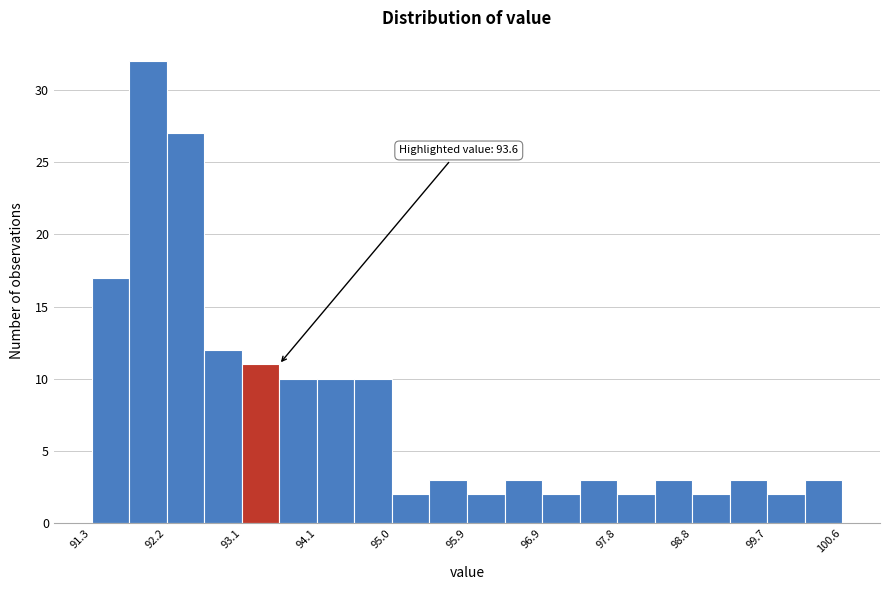

Which range on the x-axis has the tallest bar?

91.7 to 92.2